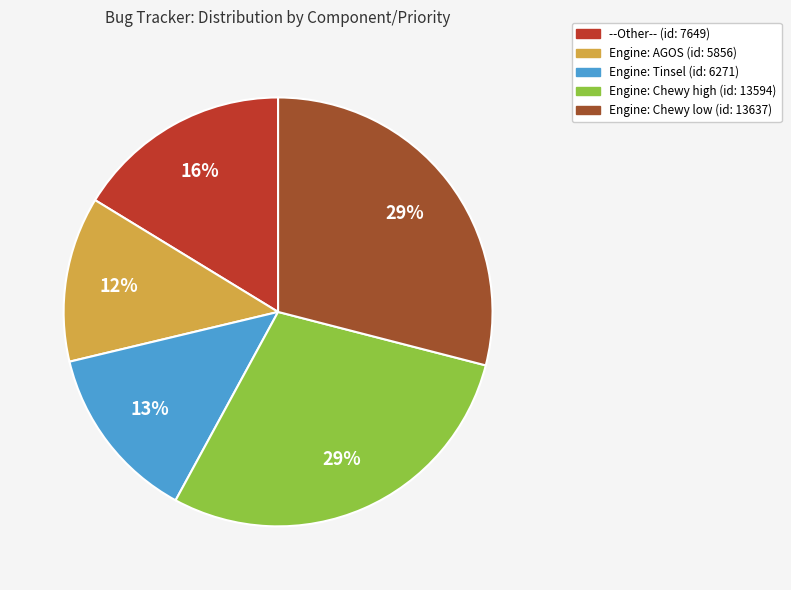

Is it true that Engine: AGOS (id: 5856) is 12% of the pie?

True